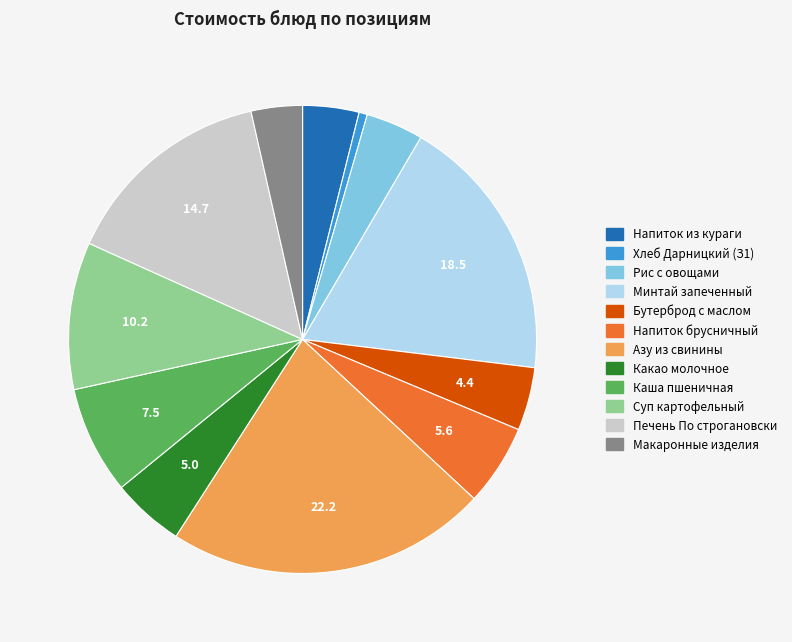

Is there any slice that represents more than half of the pie?

No